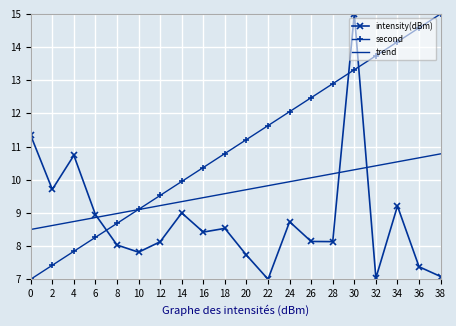

At which category does intensity(dBm) reach its first local valley?

2